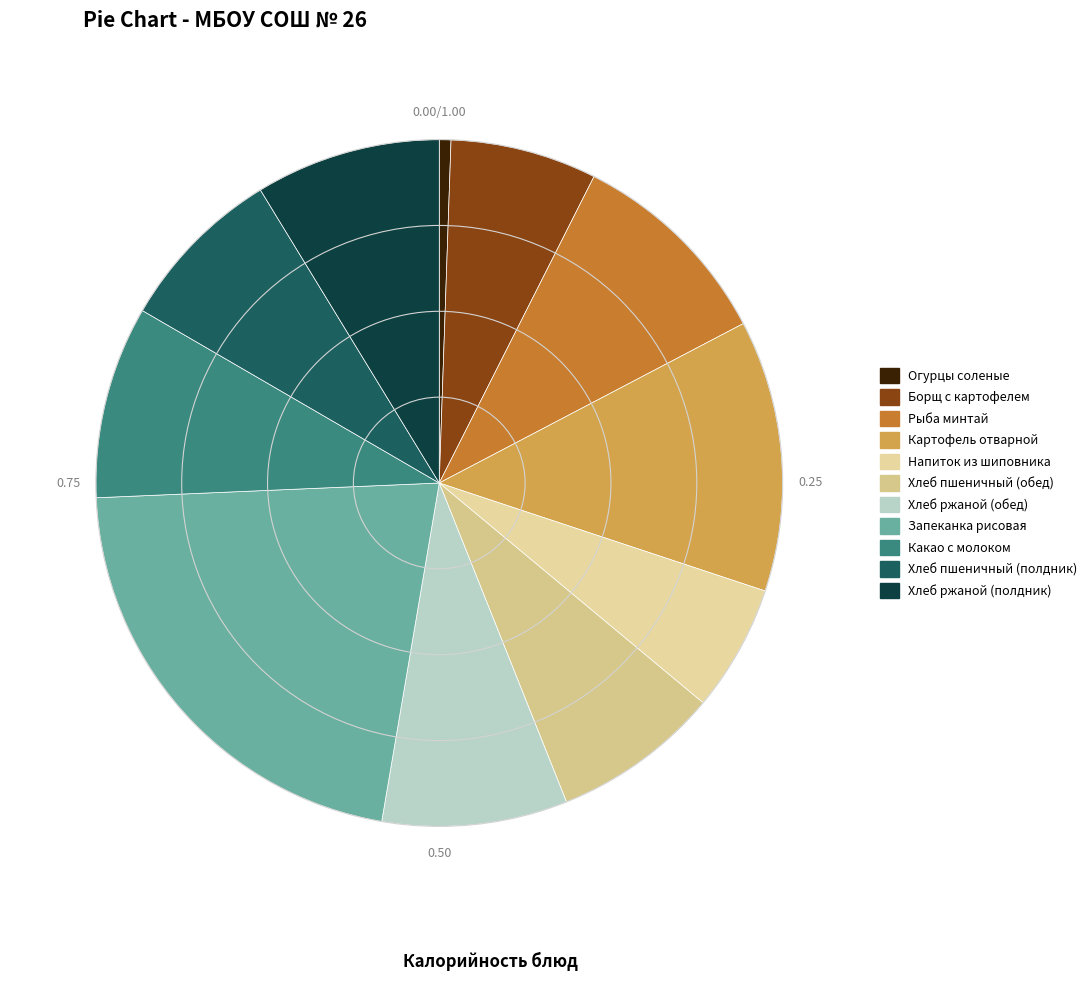

How many segments does this pie chart have?

11